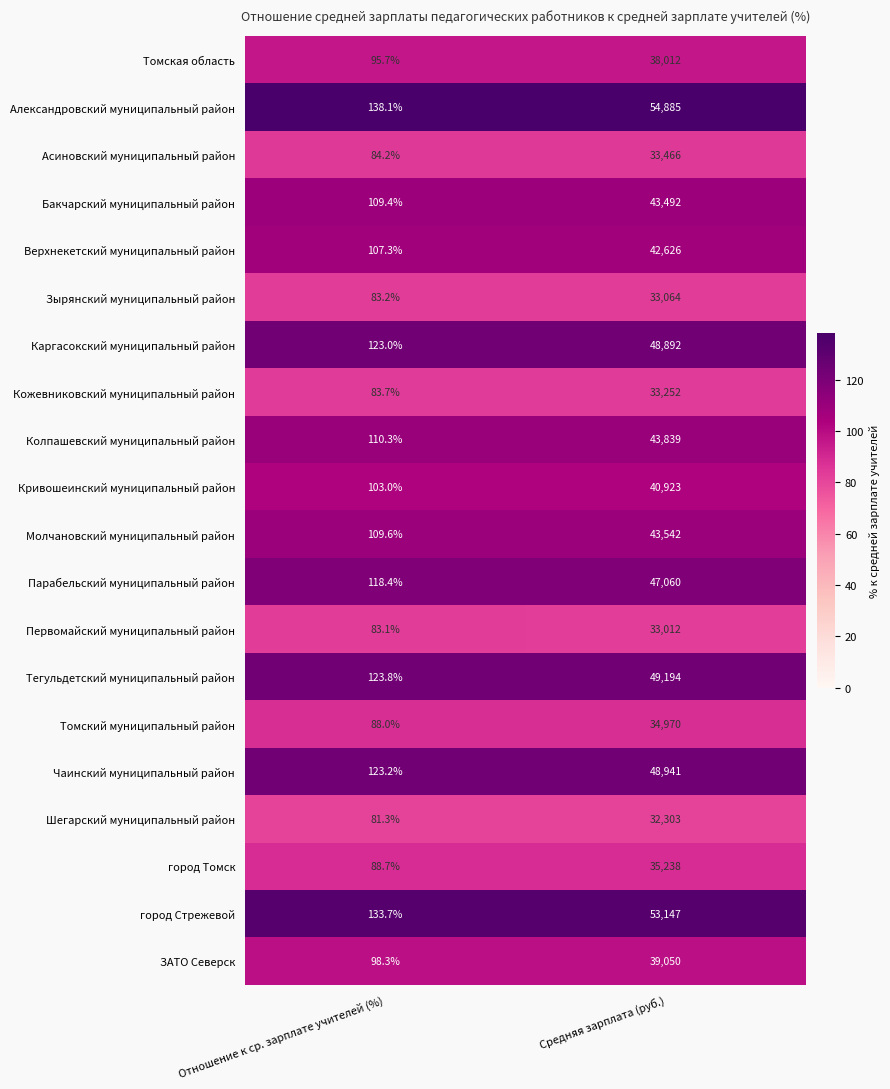

Which series has the largest total across all categories?

Александровский муниципальный район